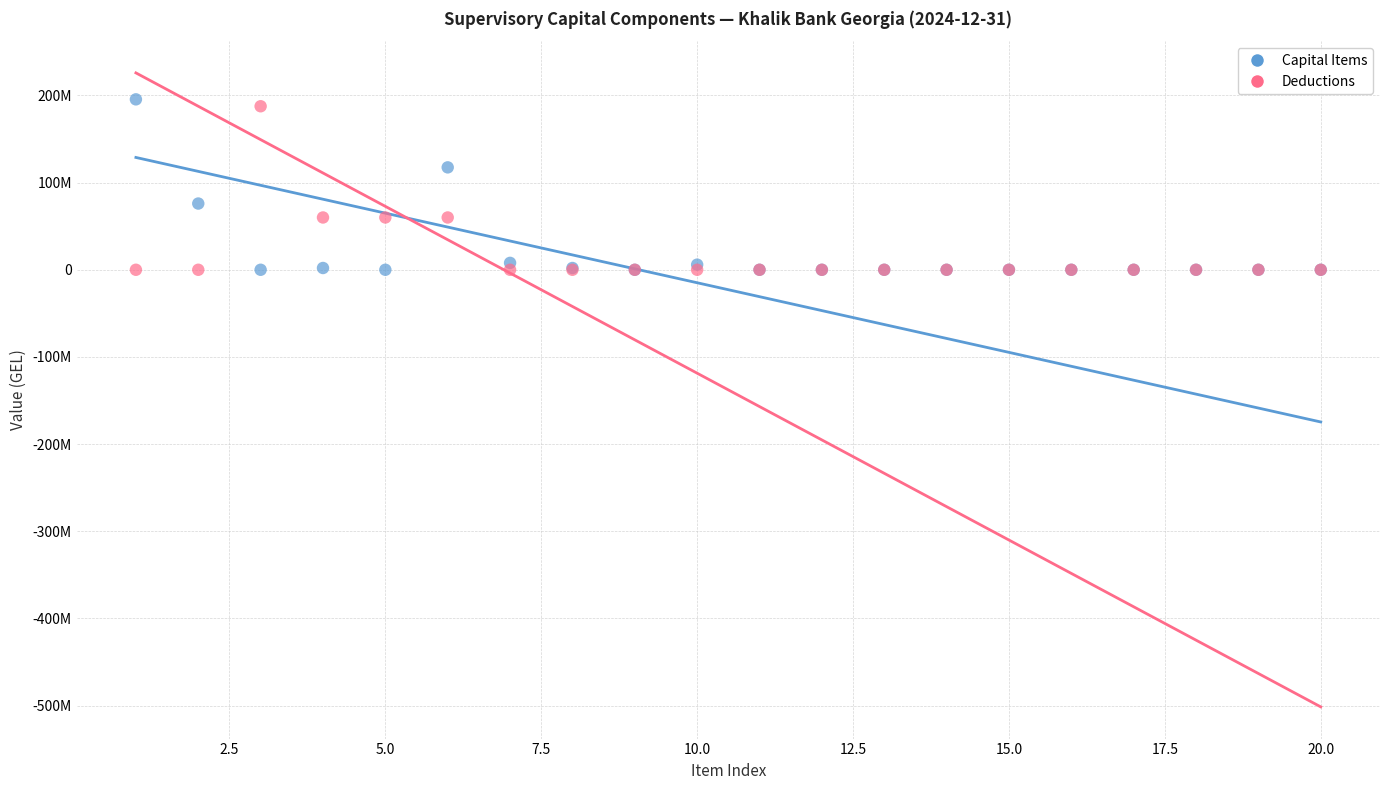

Which series contains the highest Y value?

Capital Items